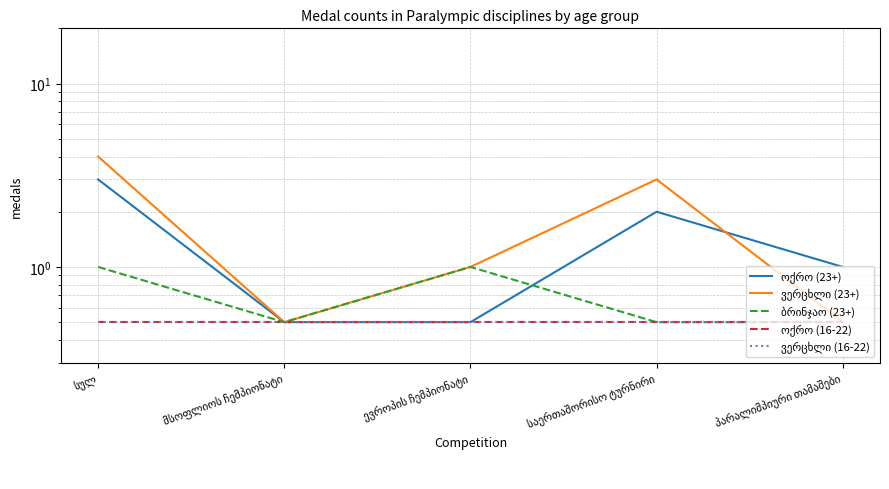

What is the sum of the ოქრო (23+) values at მსოფლიოს ჩემპიონატი and სულ?

3.5